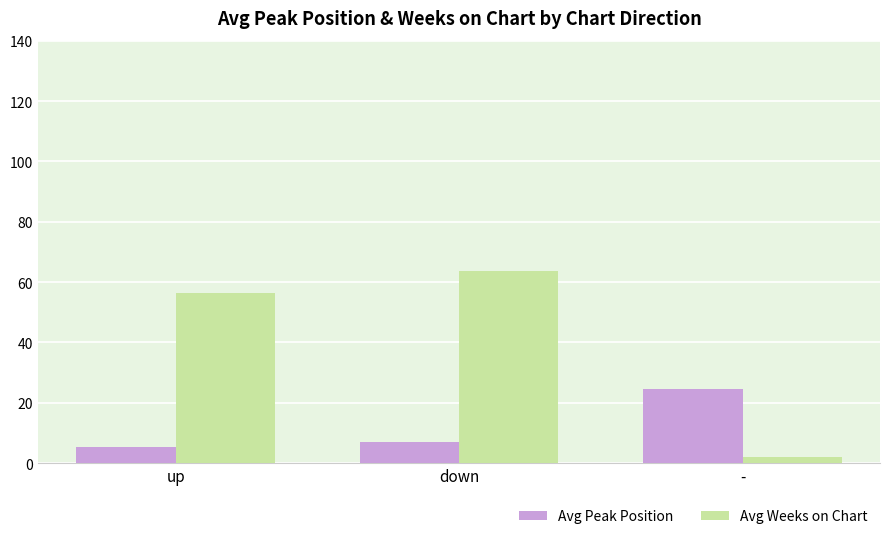

Which series has the largest range (max minus min)?

Avg Weeks on Chart